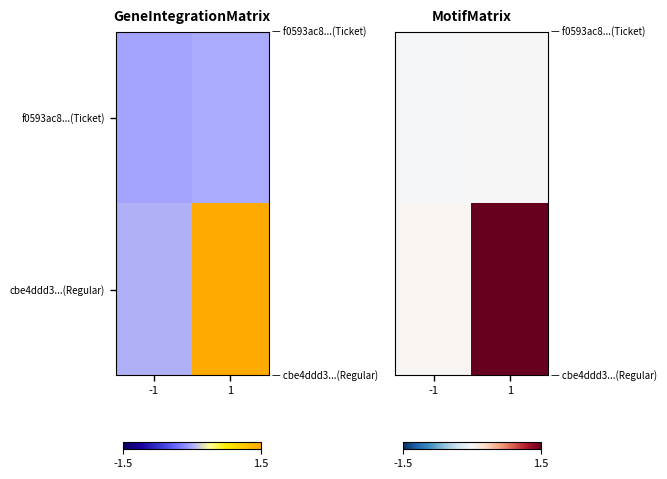

Count the f0593ac8...(Ticket) values in the range 0 to 1.

1